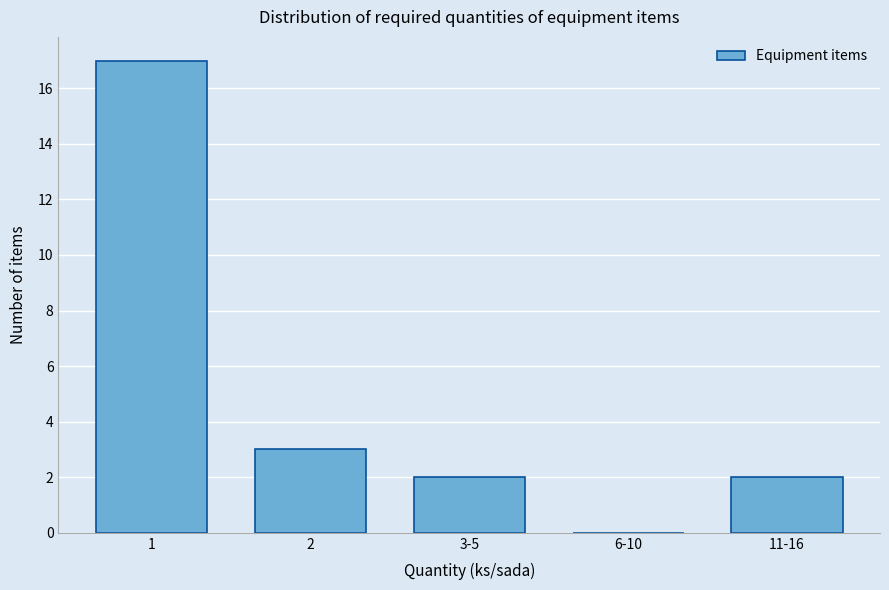

Reading left to right, list all the values displayed in this chart.

1=17	2=3	3-5=2	6-10=0	11-16=2